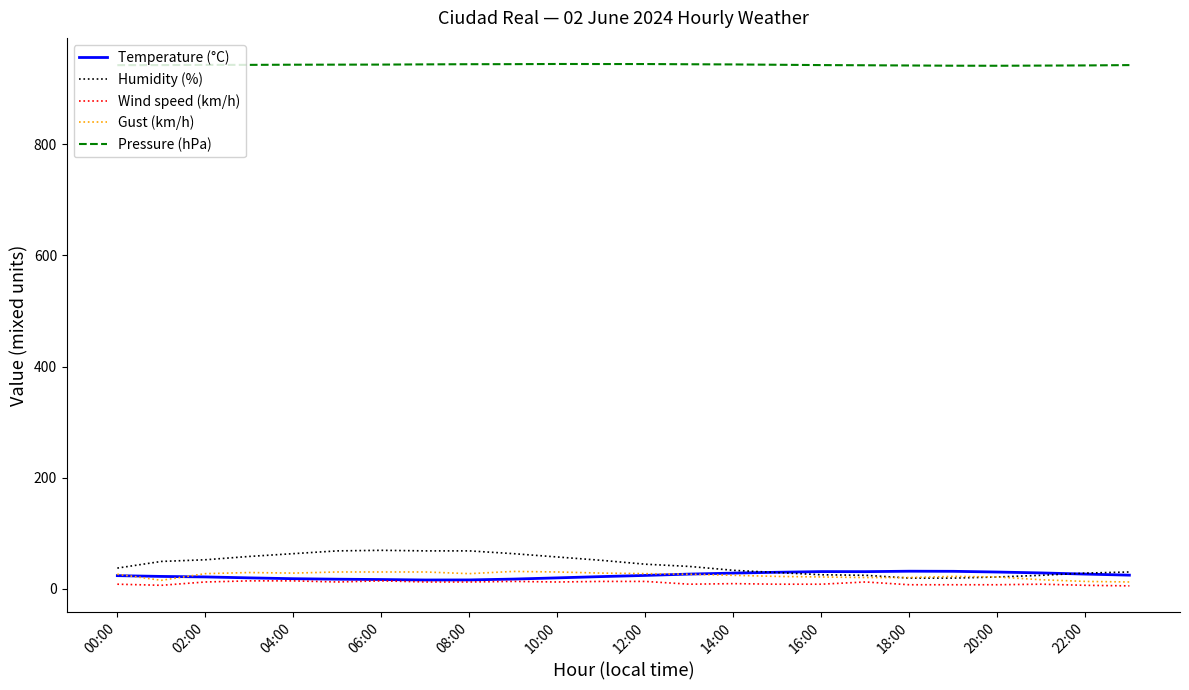

What is the maximum value shown in the chart?

944.8